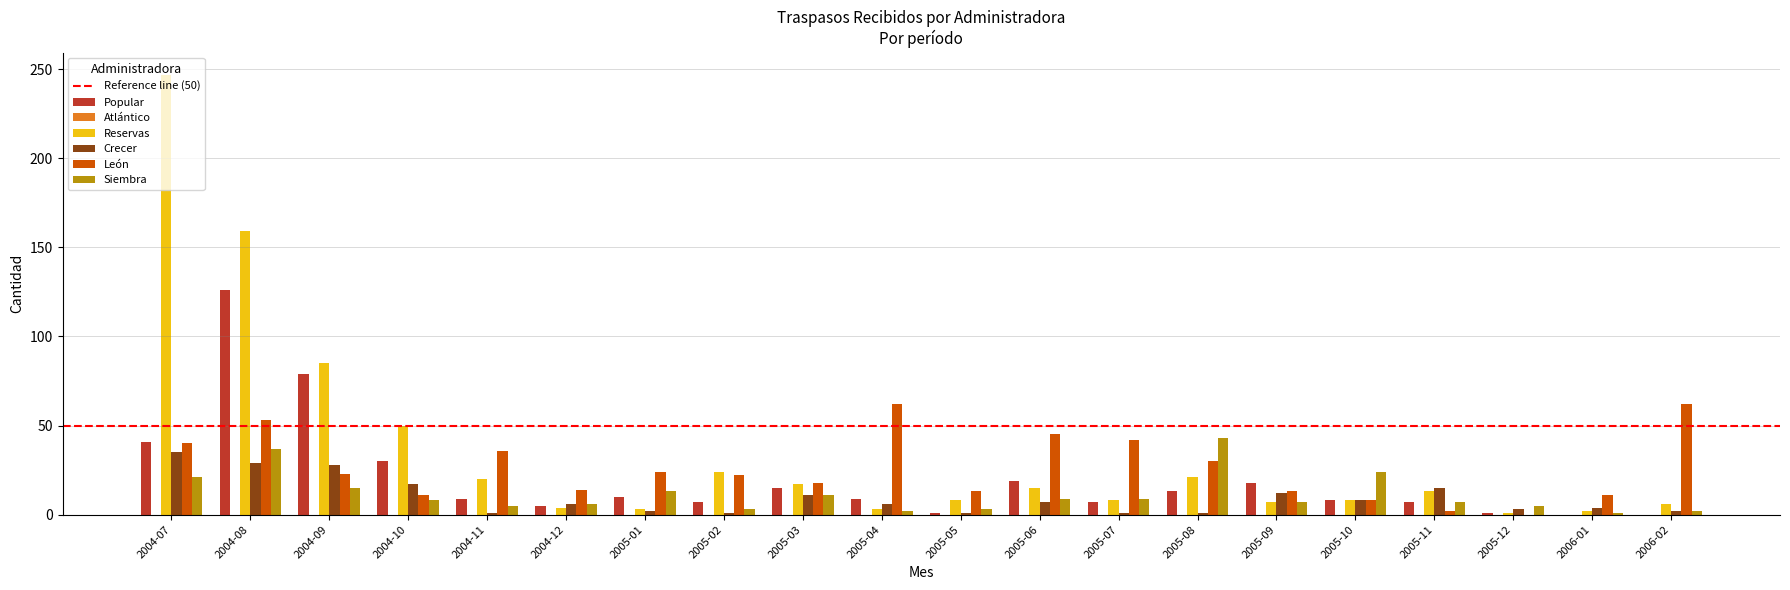

Where does the León series first go above 23?

2004-07